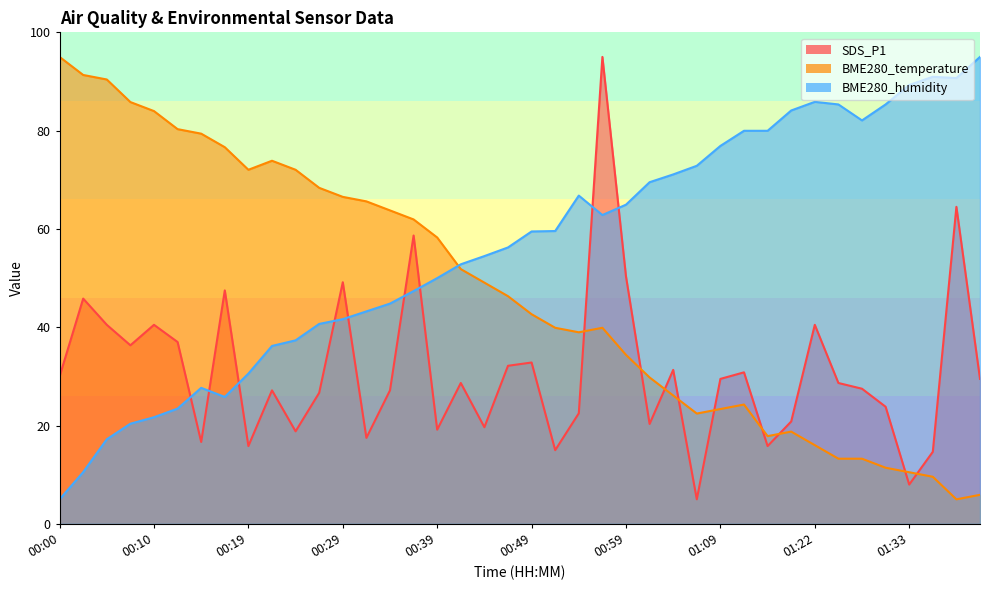

In SDS_P1, how many points are lower than both neighbors (excluding endpoints)?

12